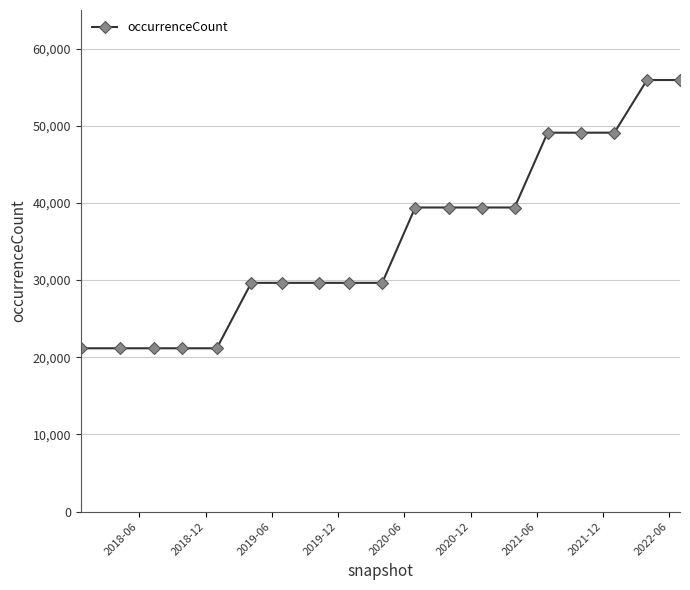

Reading left to right, extract all data points from this chart.

21161	21161	21161	21161	21161	29640	29640	29640	29640	29640	39405	39405	39405	39405	49100	49100	49100	55927	55927